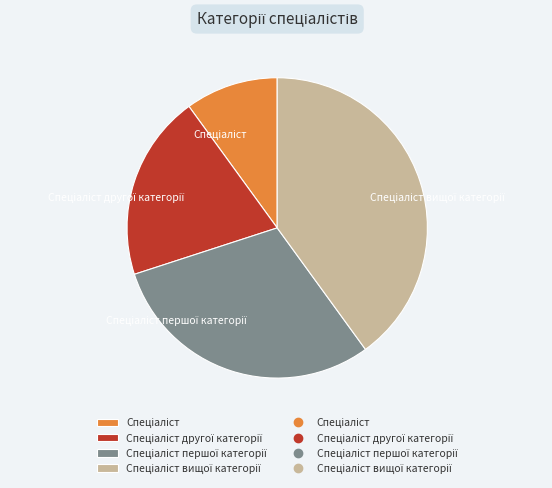

How many slices are in this pie chart?

4